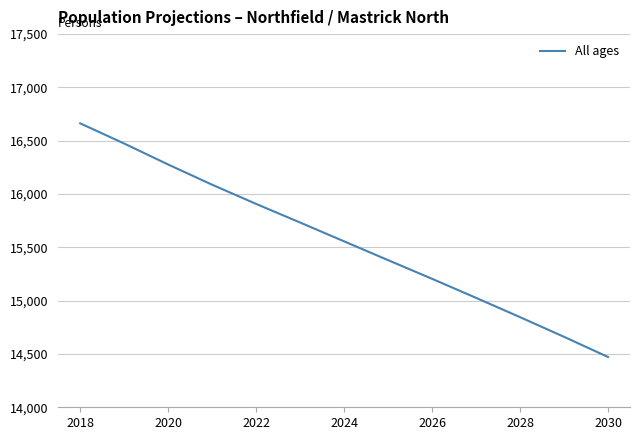

What is the smallest value displayed?

14471.6